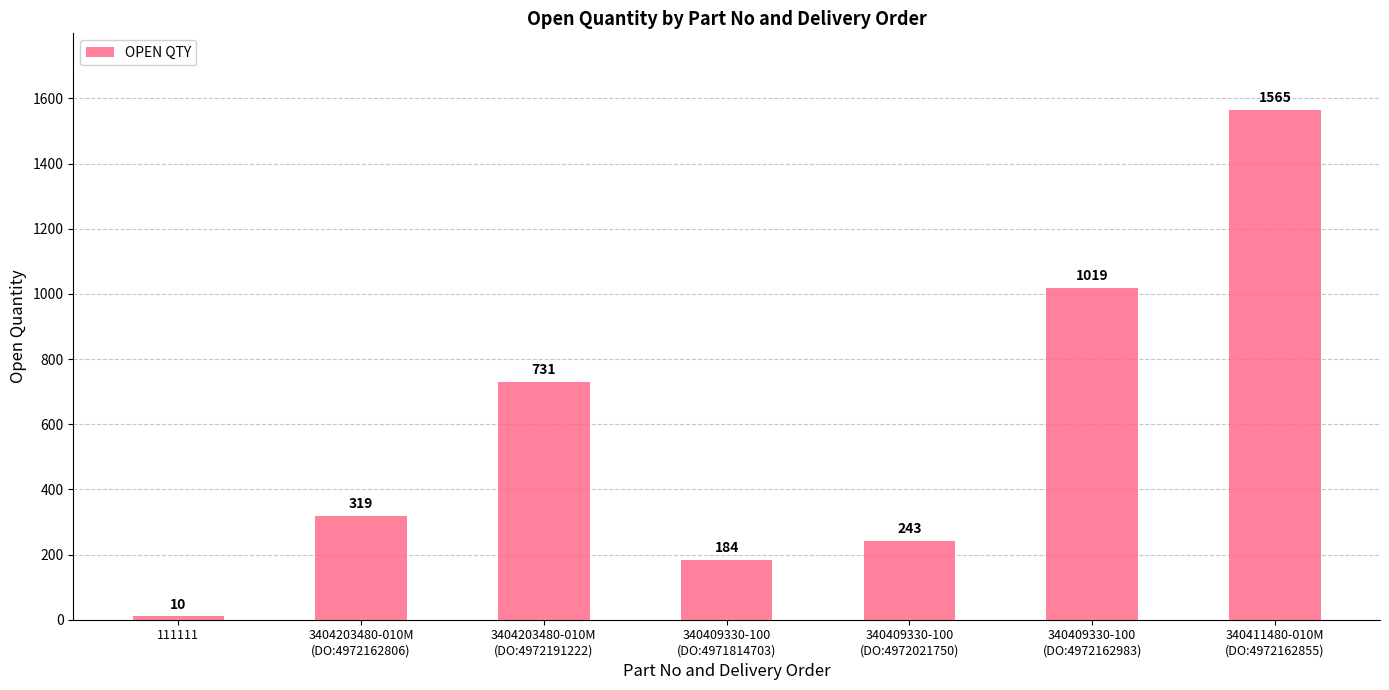

Does the chart contain any negative values?

No